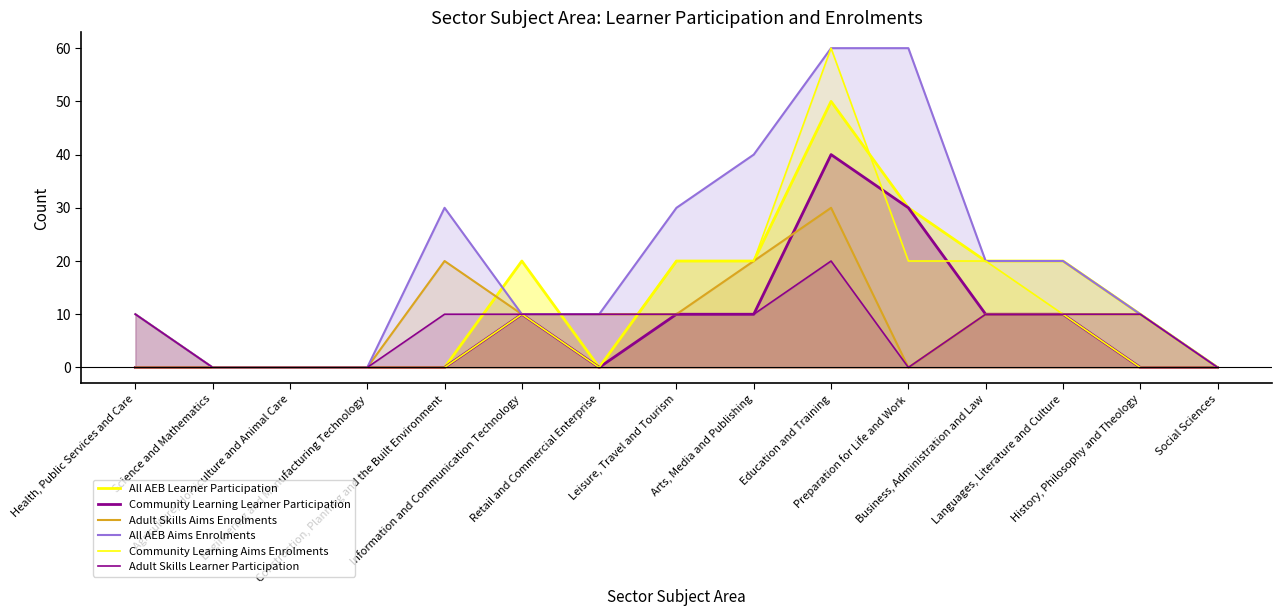

After their last crossing, which series has the higher values: All AEB Learner Participation or Adult Skills Learner Participation?

All AEB Learner Participation